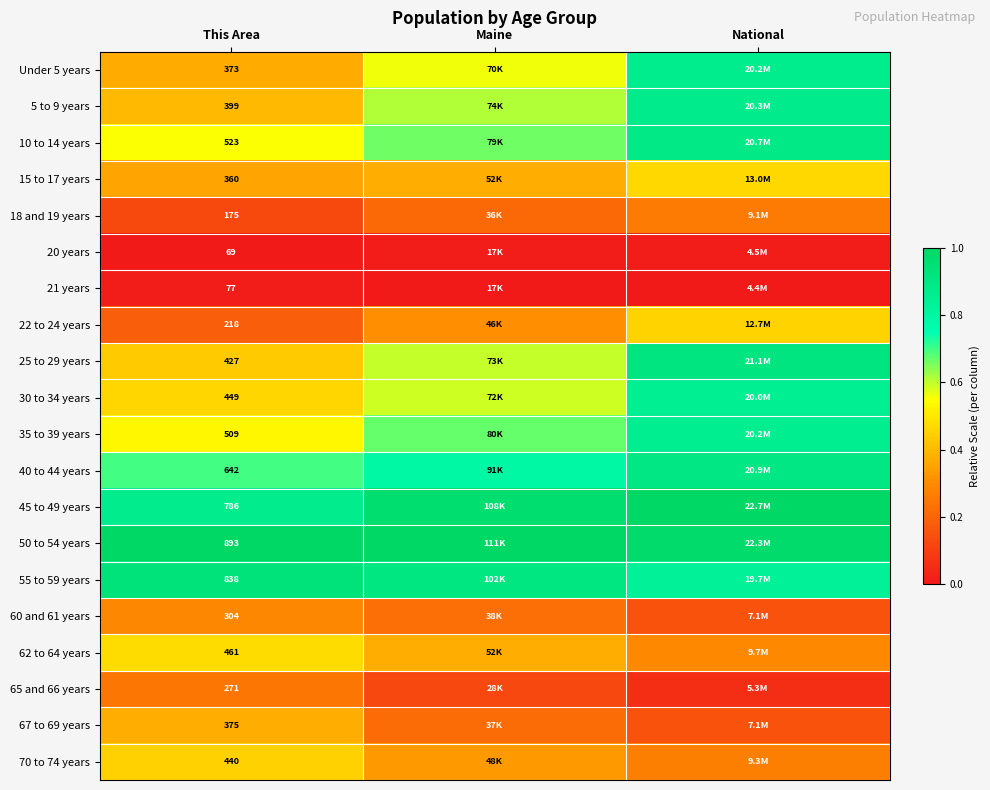

The value of 45 to 49 years at National is 0.3. True or false?

False